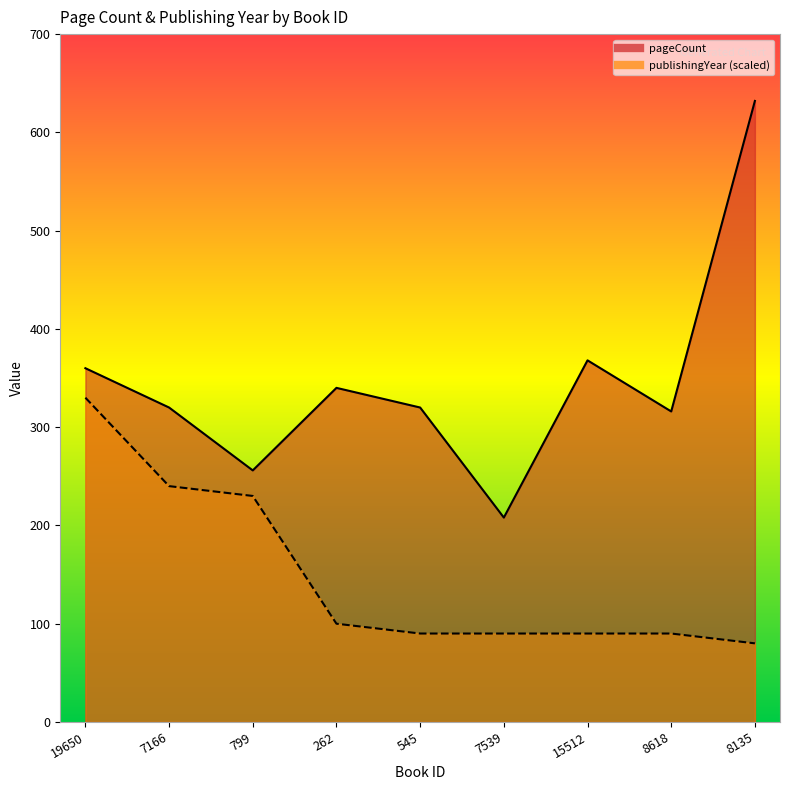

What are all the series names shown in the legend?

pageCount, publishingYear